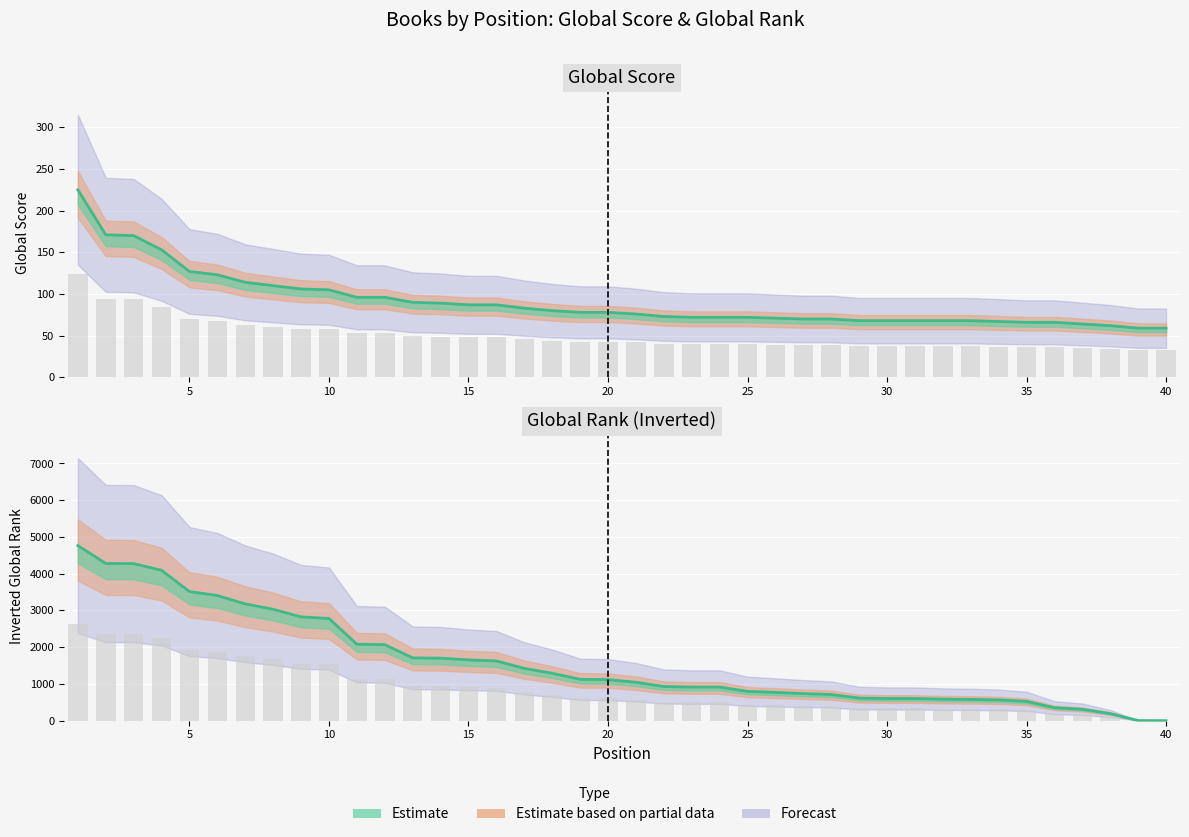

List the labels in order of Global Score value, largest first.

1, 2, 3, 4, 5, 6, 7, 8, 9, 10, 11, 12, 13, 14, 15, 16, 17, 18, 19, 20, 21, 22, 23, 24, 25, 26, 27, 28, 29, 30, 31, 32, 33, 34, 35, 36, 37, 38, 39, 40